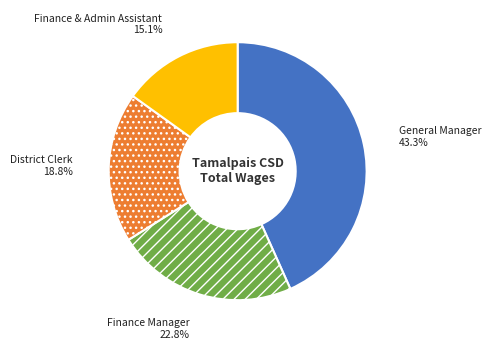

What is the total percentage of Finance & Admin Assistant and General Manager?

58.4%